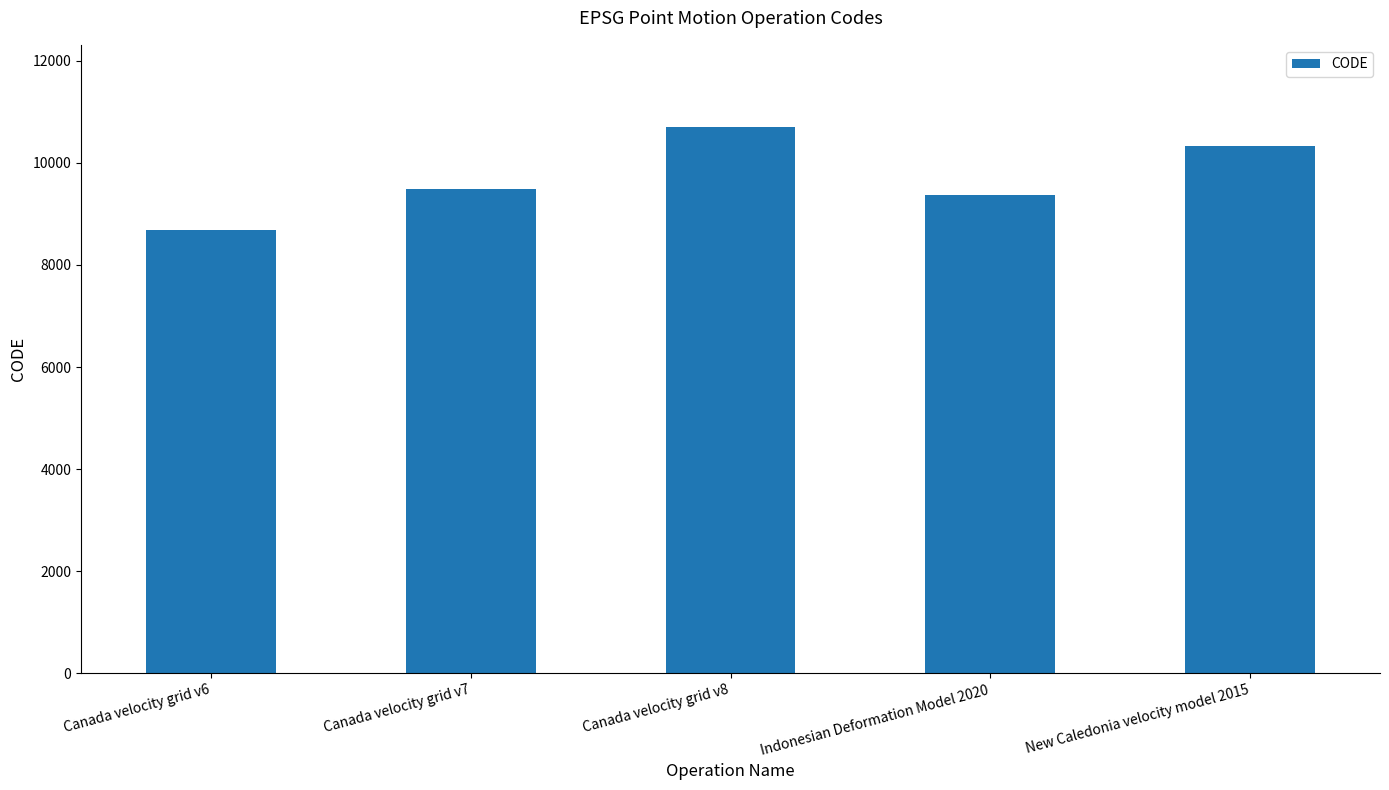

Does the chart contain stacked bars?

No